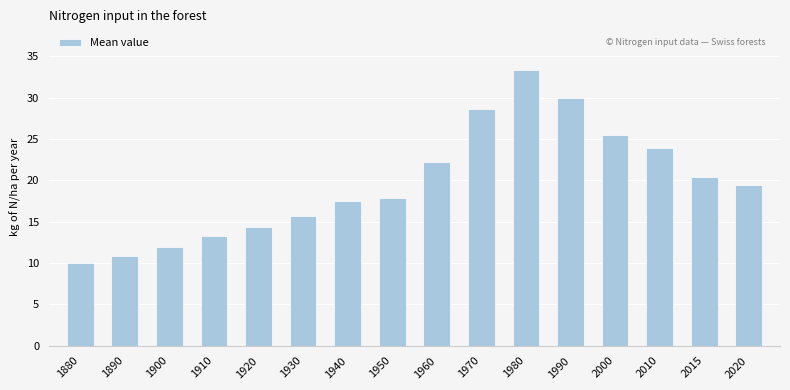

Count the number of data series in this chart.

1